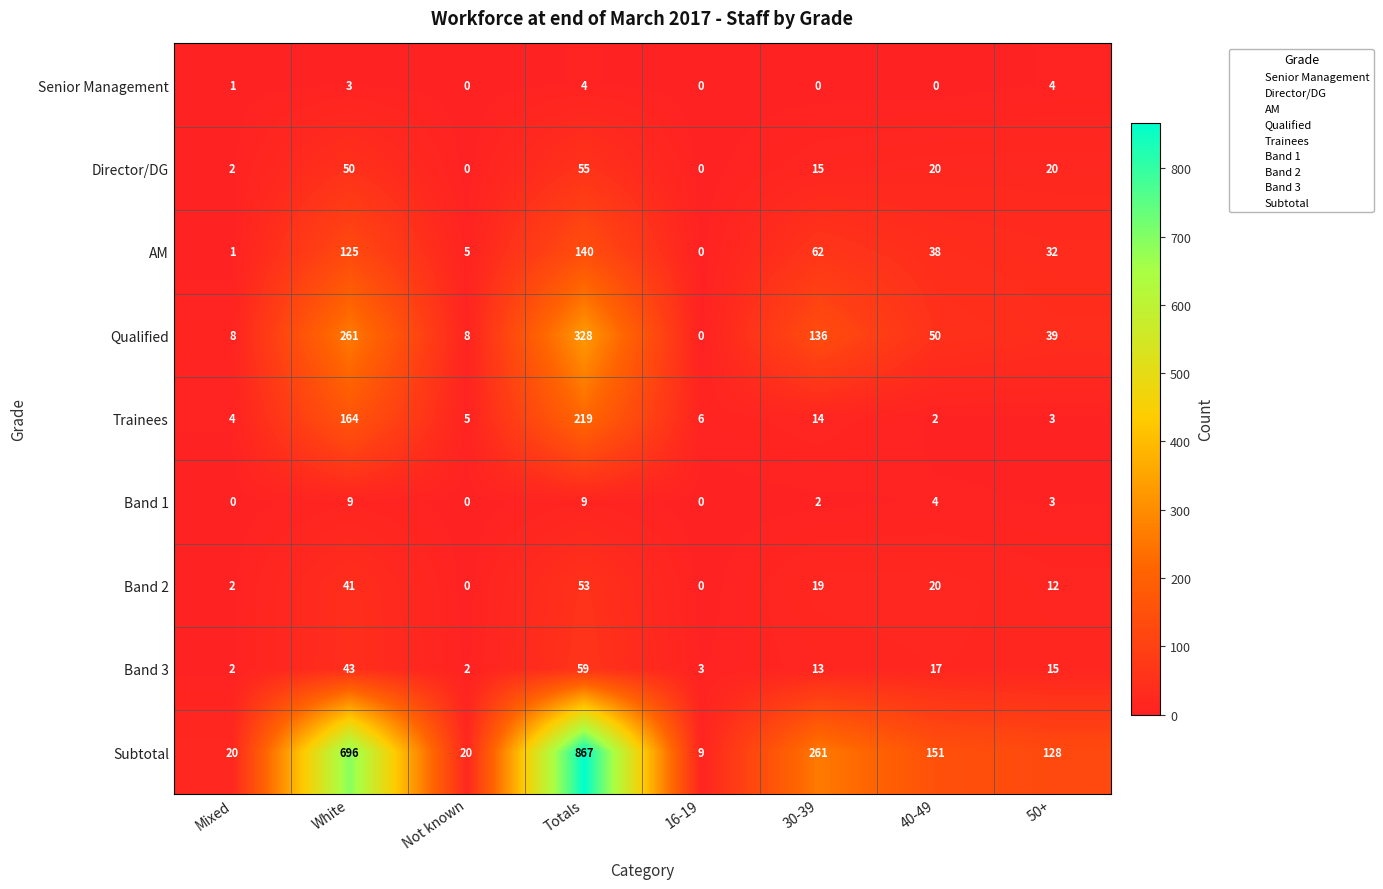

Which series has the largest range (max minus min)?

Subtotal